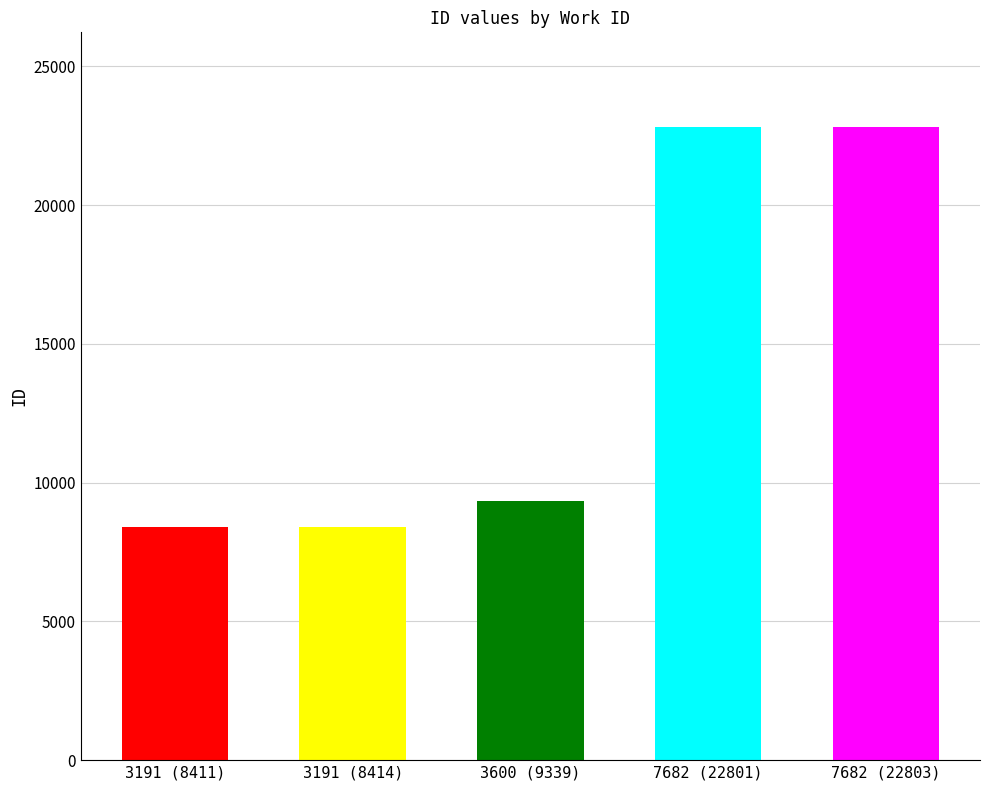

Approximately how many times larger is the value at 3191 compared to 7682?

0.4